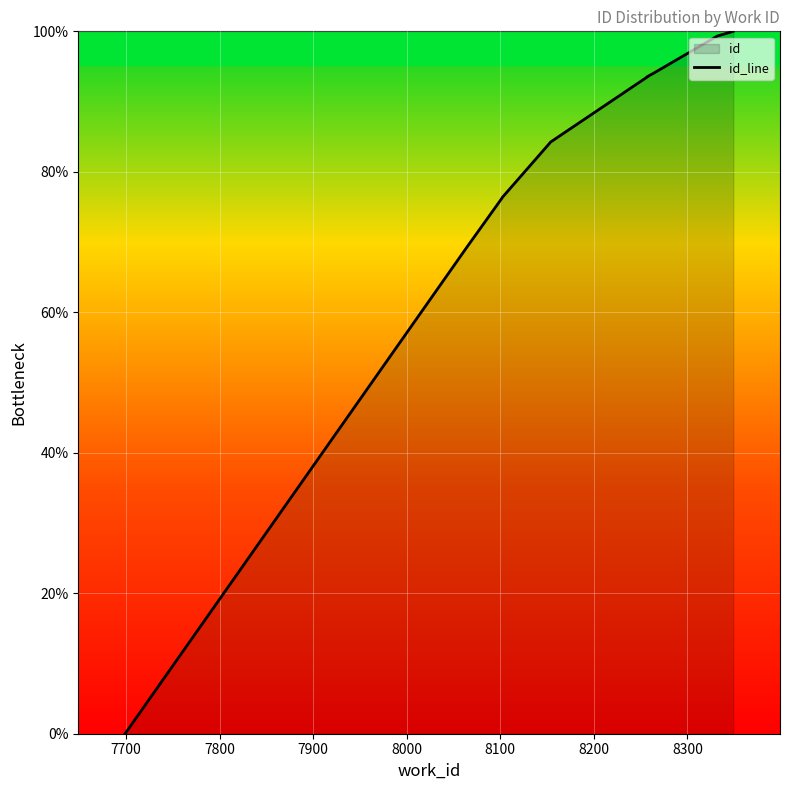

True or false: the data has more than 2 interior local peaks.

False